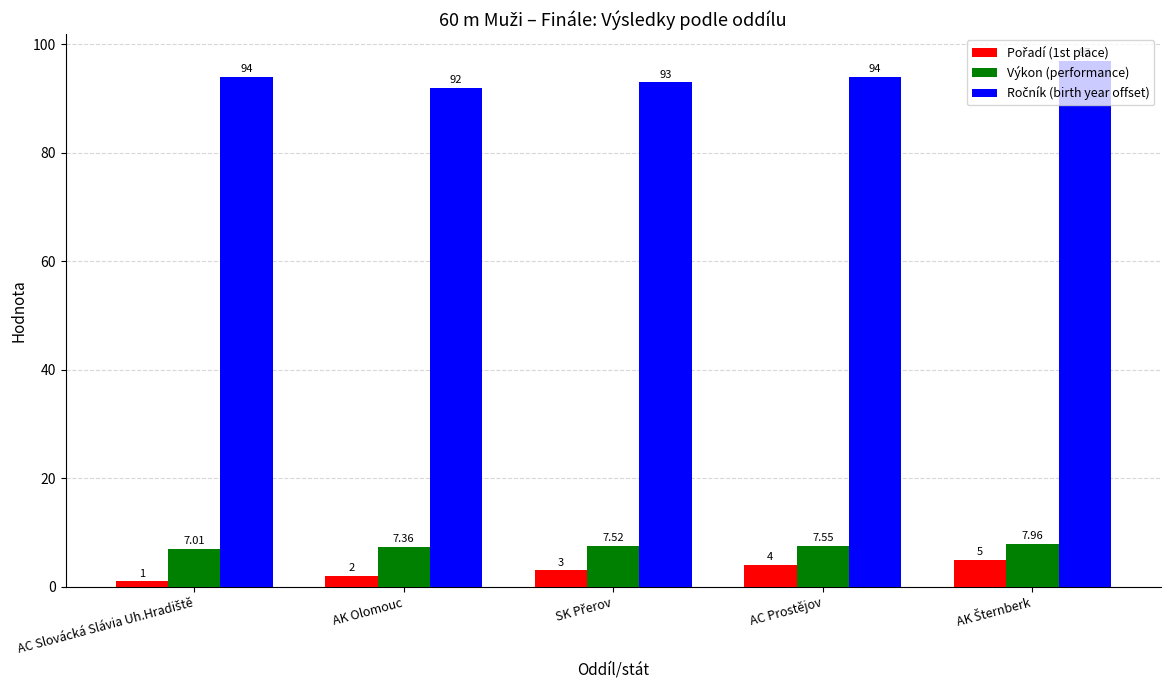

At how many categories does at least one series exceed 75?

5